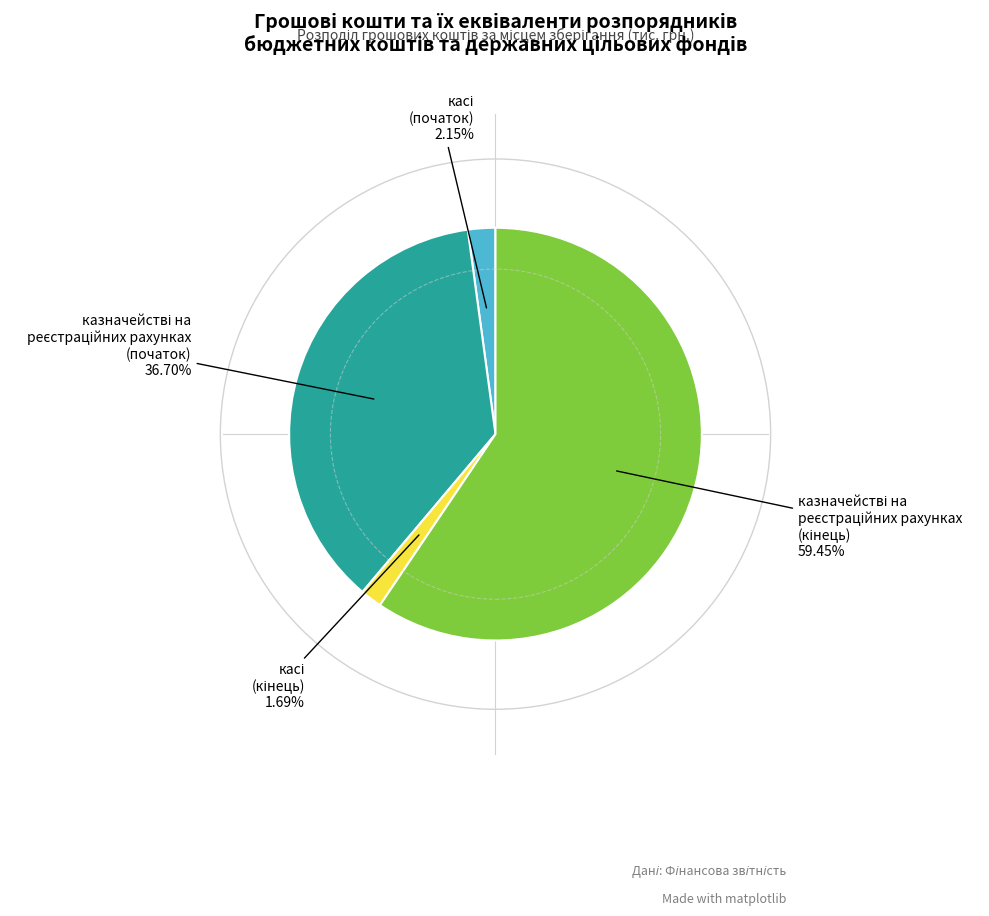

Is there any slice that represents more than half of the pie?

Yes